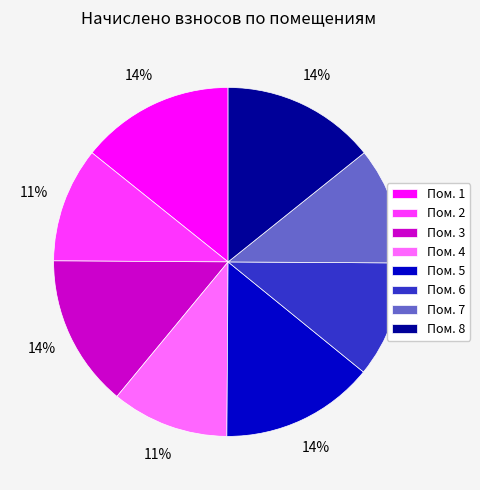

To the nearest percent, what is the average slice percentage?

12%